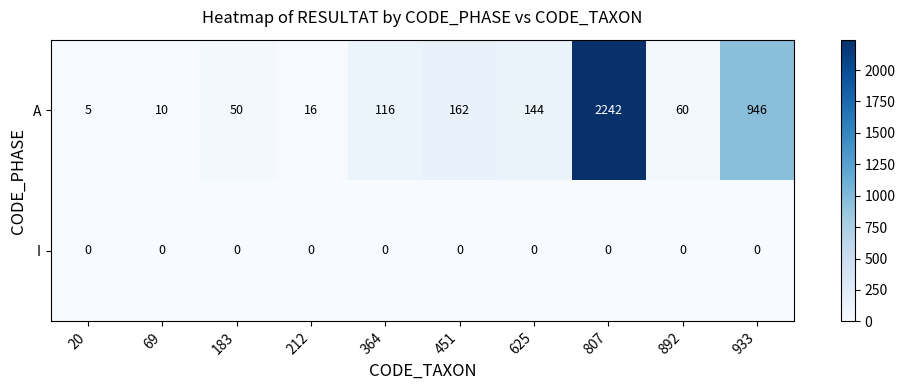

How many data points does each series have?

10